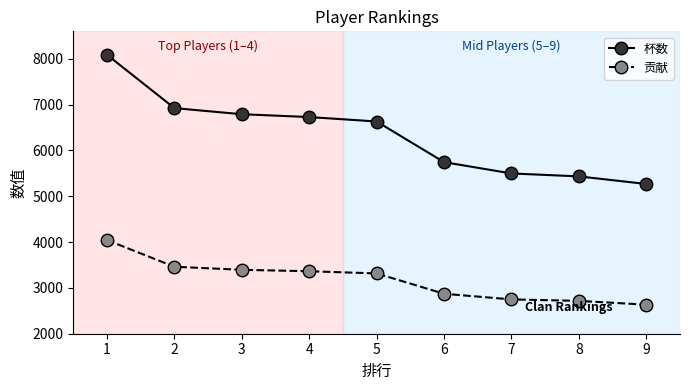

Reading left to right, transcribe all the data shown in this chart.

杯数: 1=8088	2=6924	3=6791	4=6729	5=6632	6=5745	7=5498	8=5434	9=5268
贡献: 1=4044	2=3462	3=3395	4=3364	5=3316	6=2872	7=2749	8=2717	9=2634